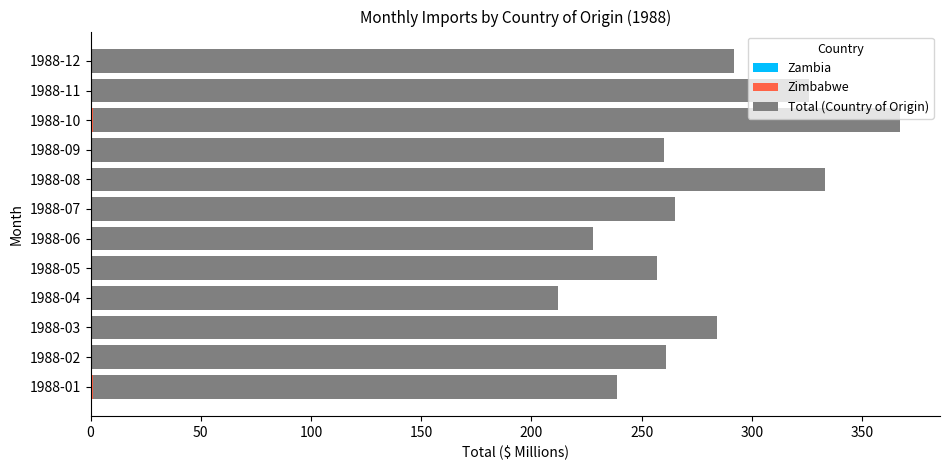

At which category is the sum across all series the highest?

1988-10